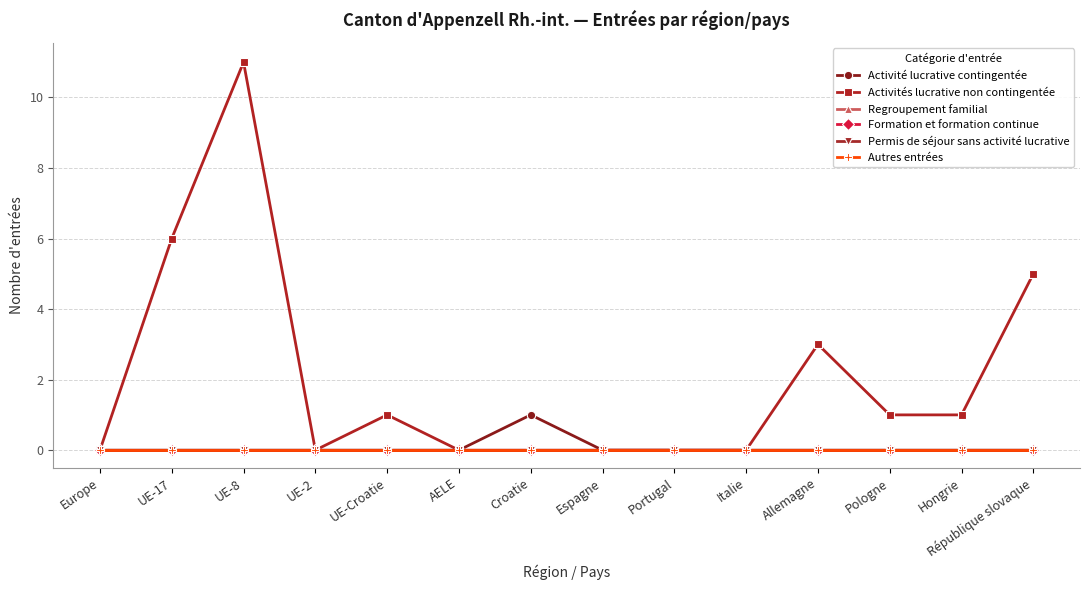

Reading left to right, list all the values displayed in this chart.

Activité lucrative contingentée: 0	0	0	0	0	0	1	0	0	0	0	0	0	0
Activités lucrative non contingentée: 0	6	11	0	1	0	0	0	0	0	3	1	1	5
Regroupement familial: 0	0	0	0	0	0	0	0	0	0	0	0	0	0
Formation et formation continue: 0	0	0	0	0	0	0	0	0	0	0	0	0	0
Permis de séjour sans activité lucrative: 0	0	0	0	0	0	0	0	0	0	0	0	0	0
Autres entrées: 0	0	0	0	0	0	0	0	0	0	0	0	0	0